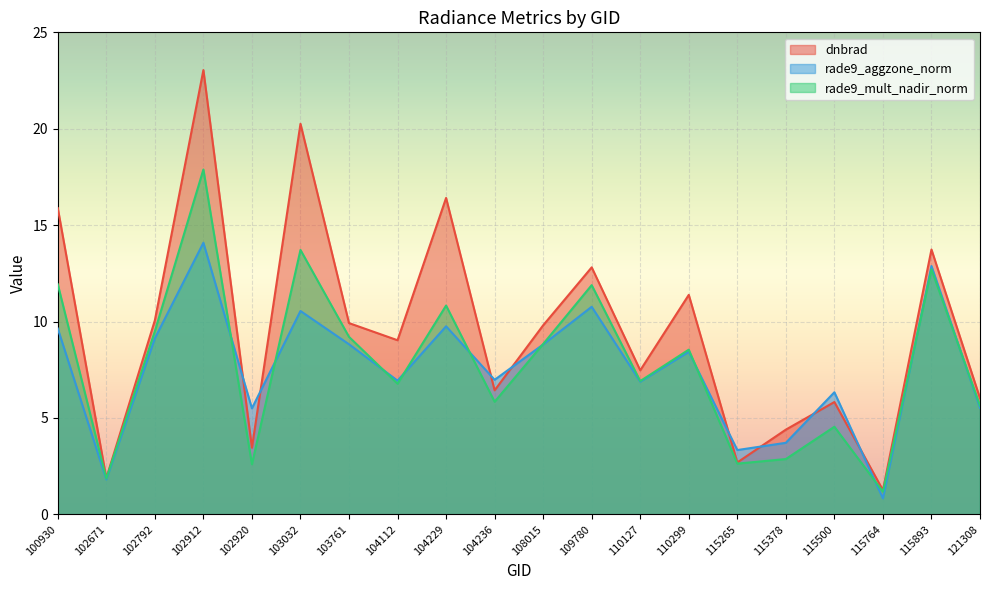

At which label does rade9_mult_nadir_norm first exceed 8?

100930